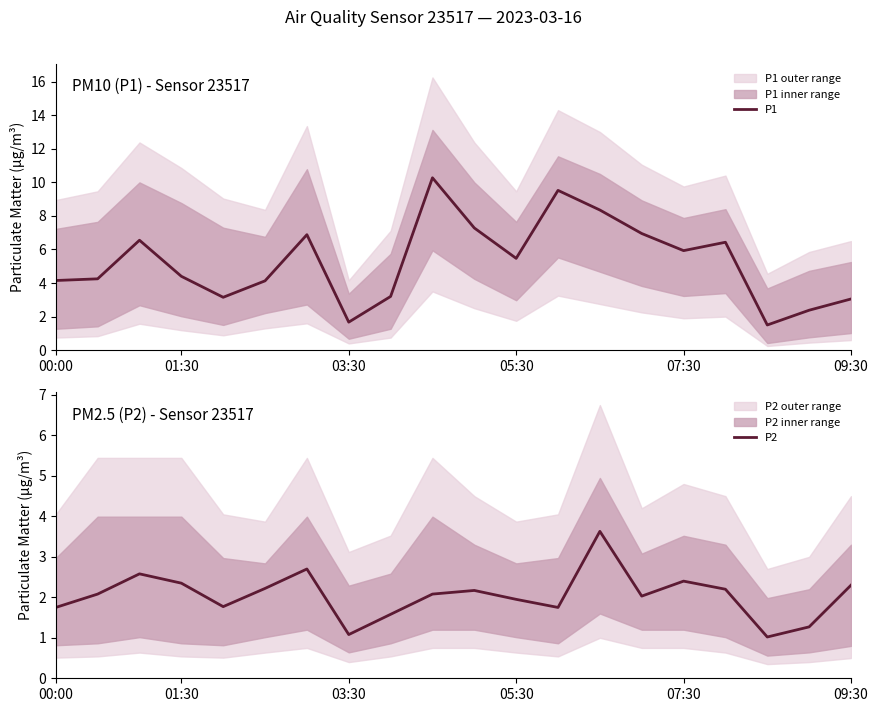

True or false: P1 and P2 cross at least once.

False